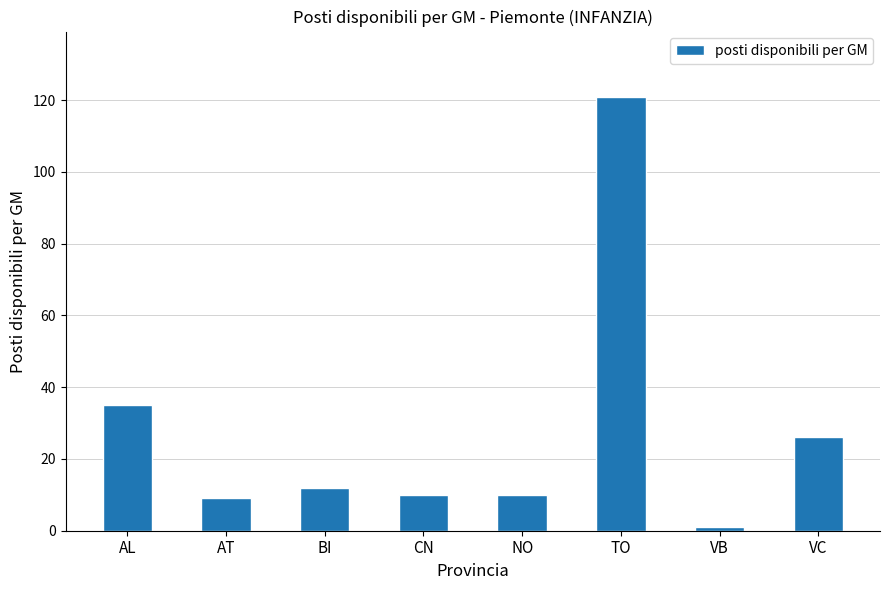

The value at TO is 121. True or false?

True